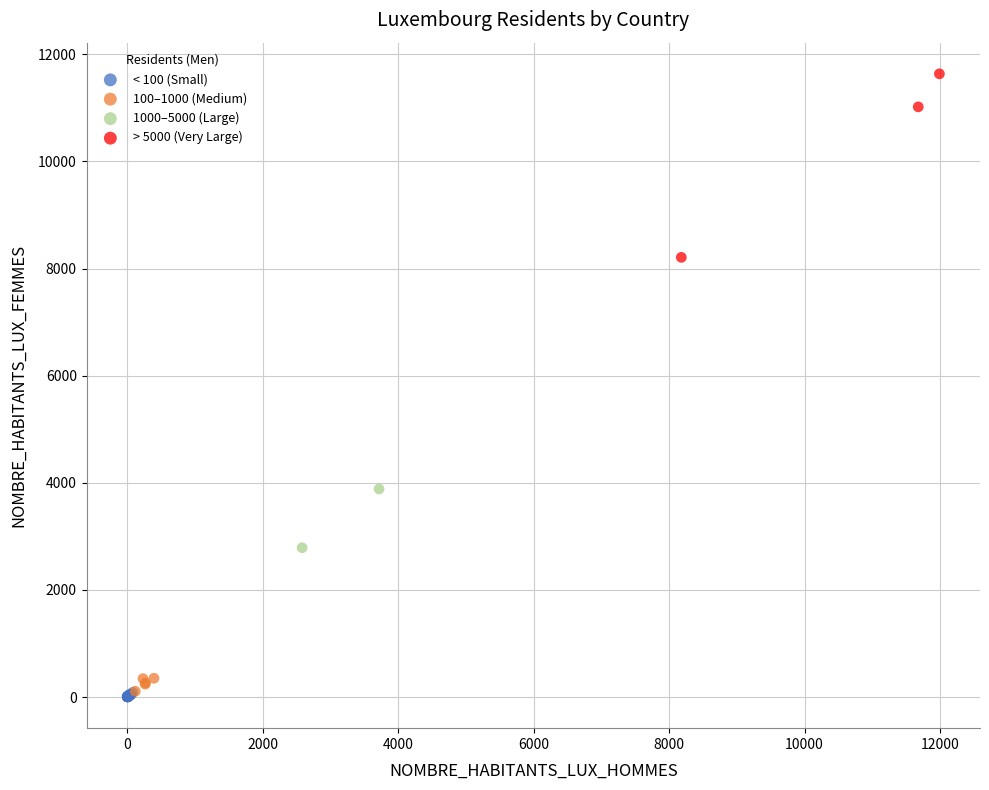

What are all the series names shown in the legend?

< 100 (Small), 100–1000 (Medium), 1000–5000 (Large), > 5000 (Very Large)